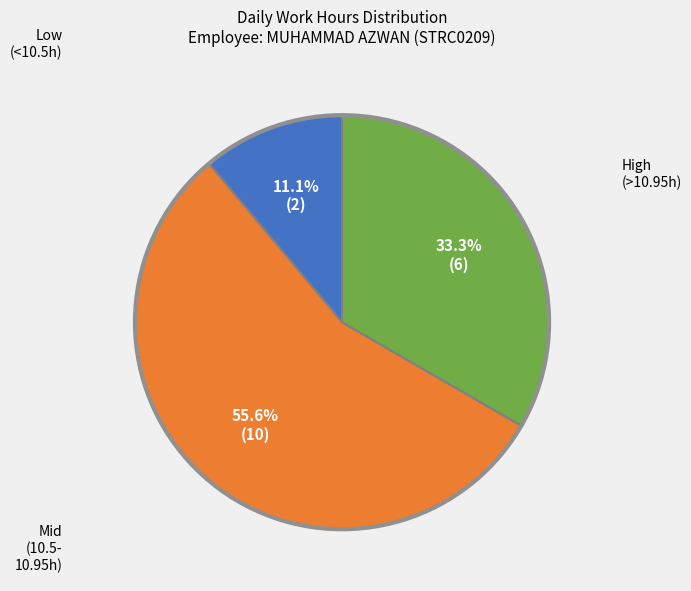

Is there any slice that represents more than half of the pie?

Yes